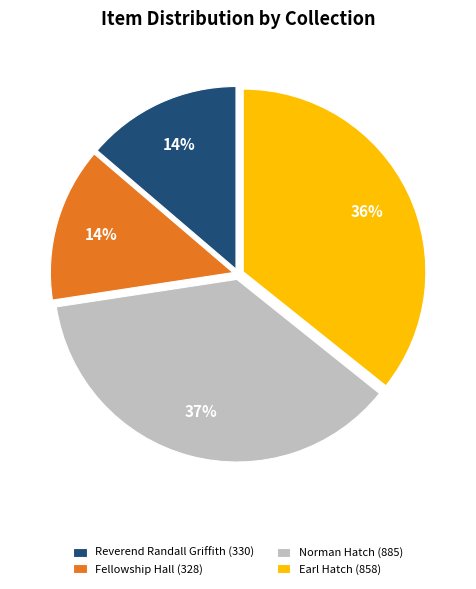

To the nearest percent, what portion does Norman Hatch (885) represent?

37%